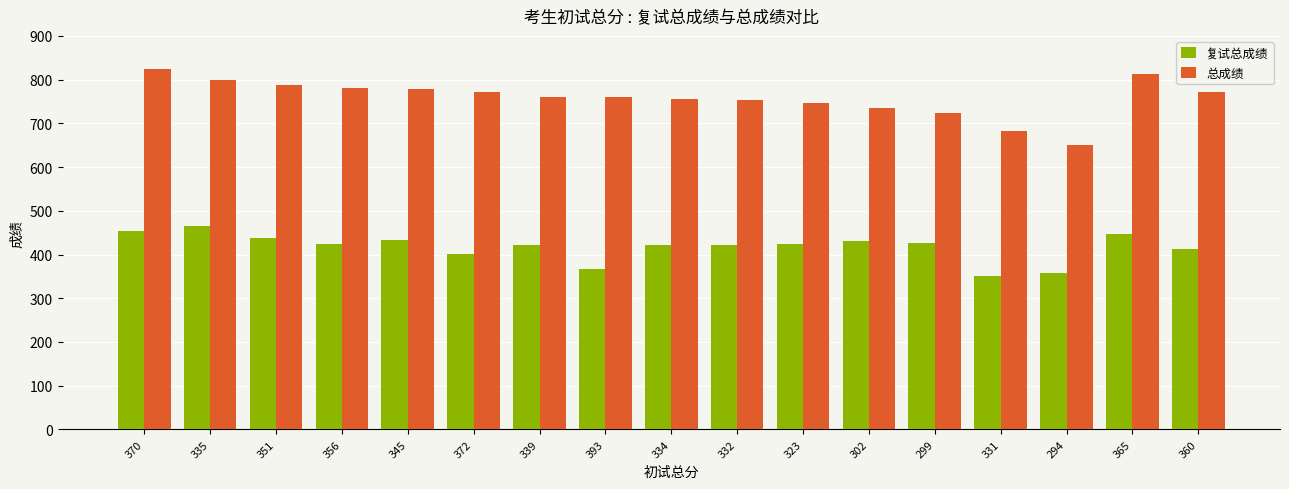

What is the approximate value of 总成绩 at 365?

812.8